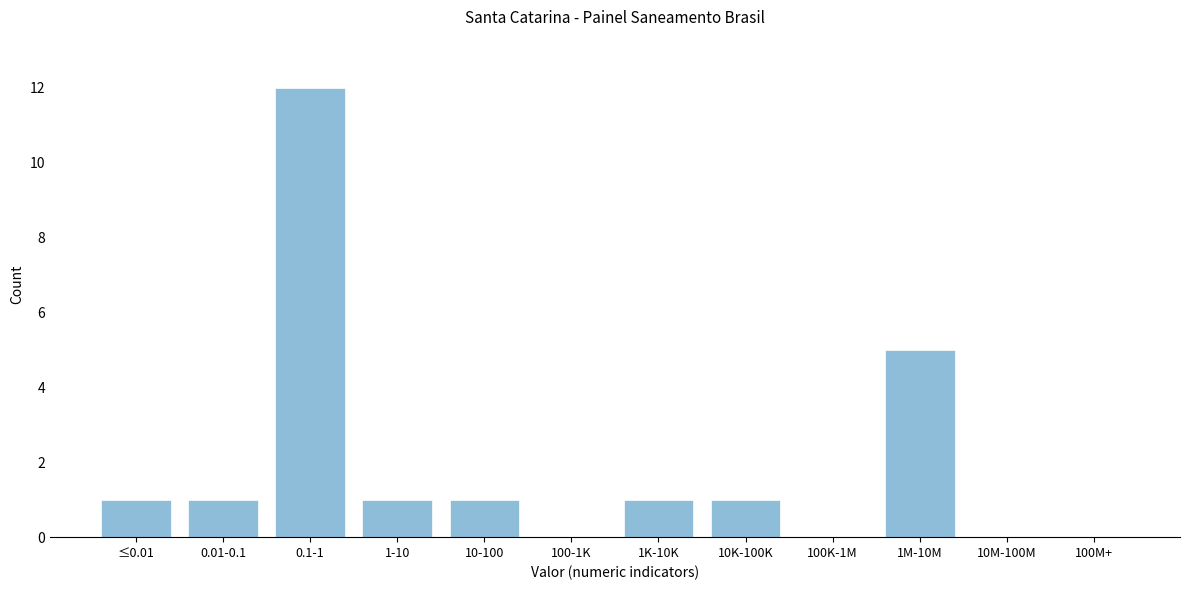

Reading left to right, transcribe all the data shown in this chart.

≤0.01=1	0.01-0.1=1	0.1-1=12	1-10=1	10-100=1	100-1K=0	1K-10K=1	10K-100K=1	100K-1M=0	1M-10M=5	10M-100M=0	100M+=0